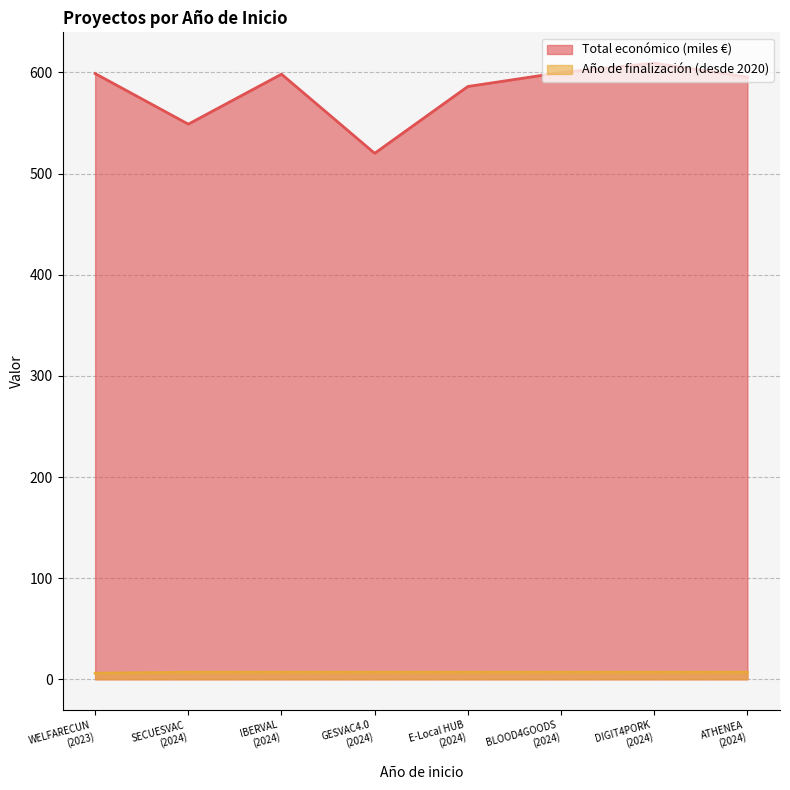

Reading left to right, what are all the values shown in this chart?

Total económico: 598.9	548.9	598.3	520.1	586.1	600.0	609.2	595.4
Año de finalización: 6.0	7.0	7.0	7.0	7.0	7.0	7.0	7.0